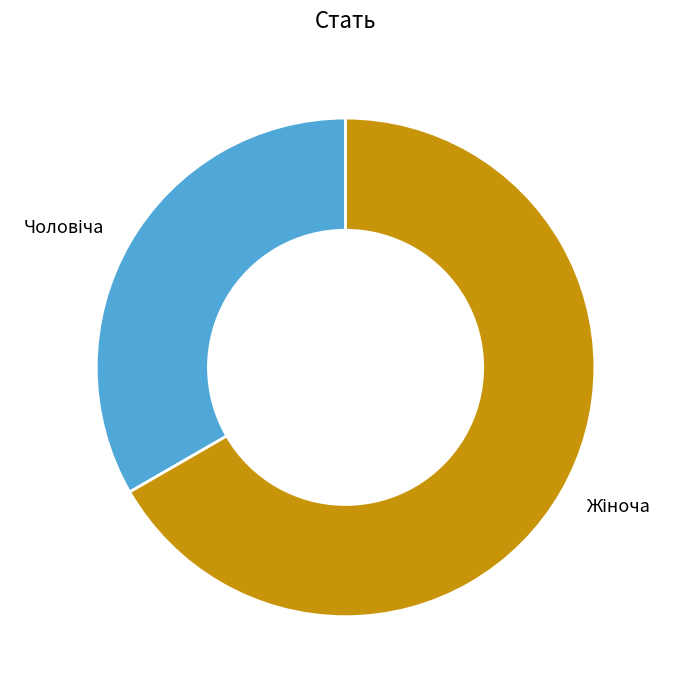

Is there a majority slice in this chart?

Yes